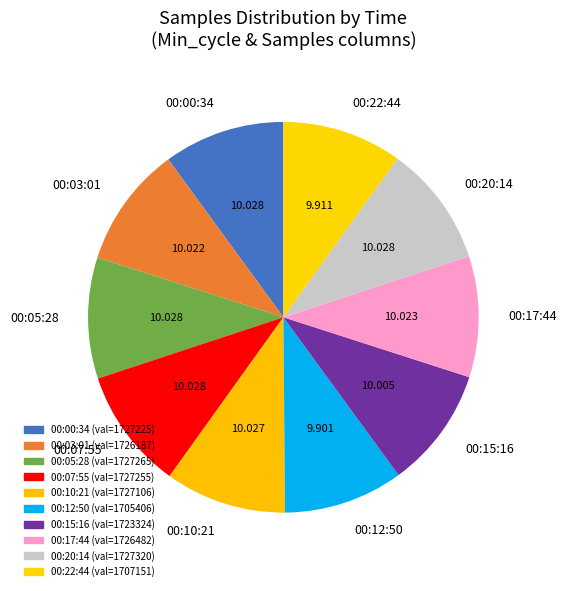

Does any single category account for the majority?

No